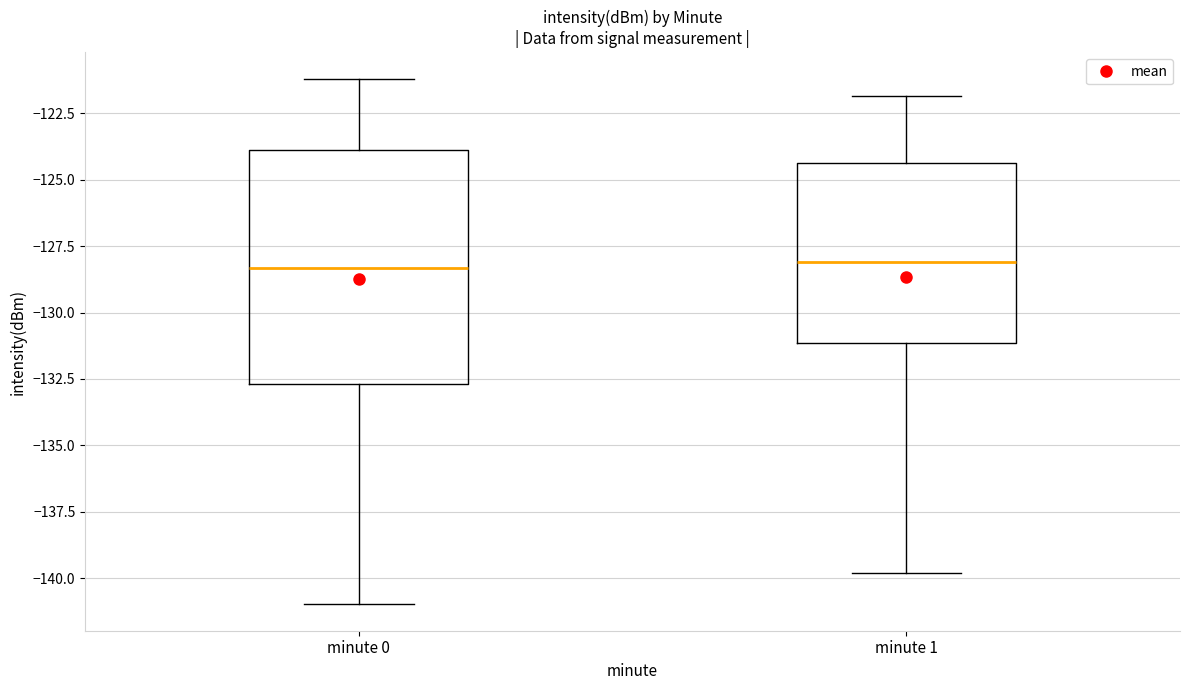

Reading left to right, transcribe this box plot: for each box, give where its median line is, the range the box spans, and where its two whiskers end, as read against the y-axis. The values are not printed on the chart, so give them approximately, as read against the axis.

minute 0: median -128.5, box -132.5 to -124.0, whiskers -141.0 to -121.0
minute 1: median -128.0, box -131.0 to -124.5, whiskers -140.0 to -122.0